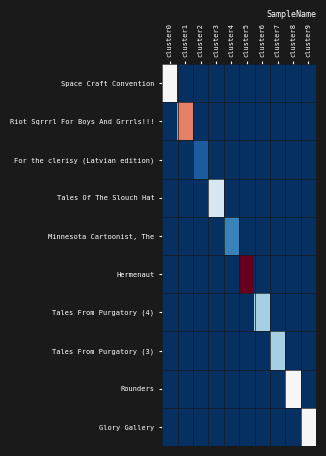

At which category does the chart reach its minimum across all series?

cluster1